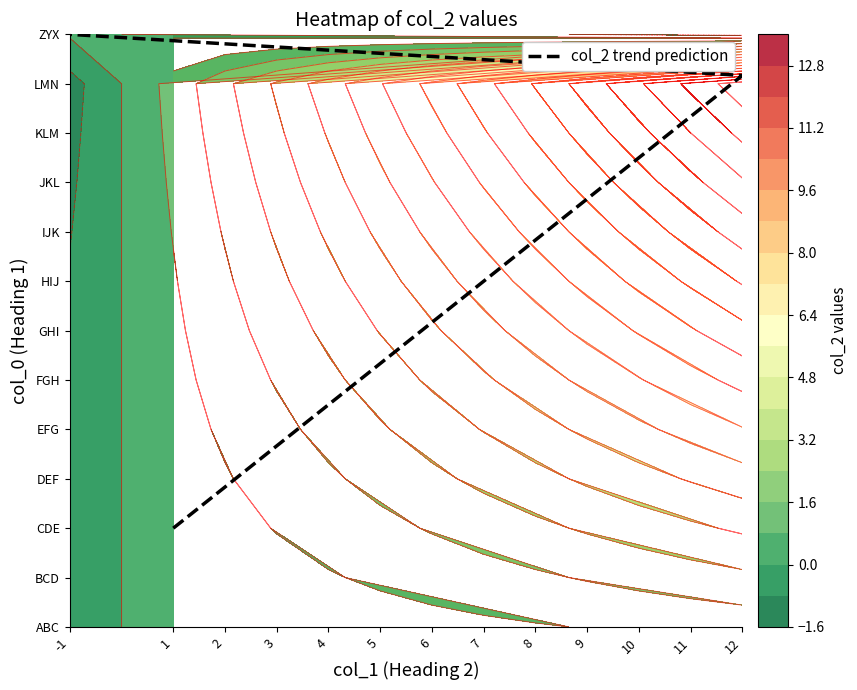

The chart shows a value of 10.3 at 11. True or false?

True